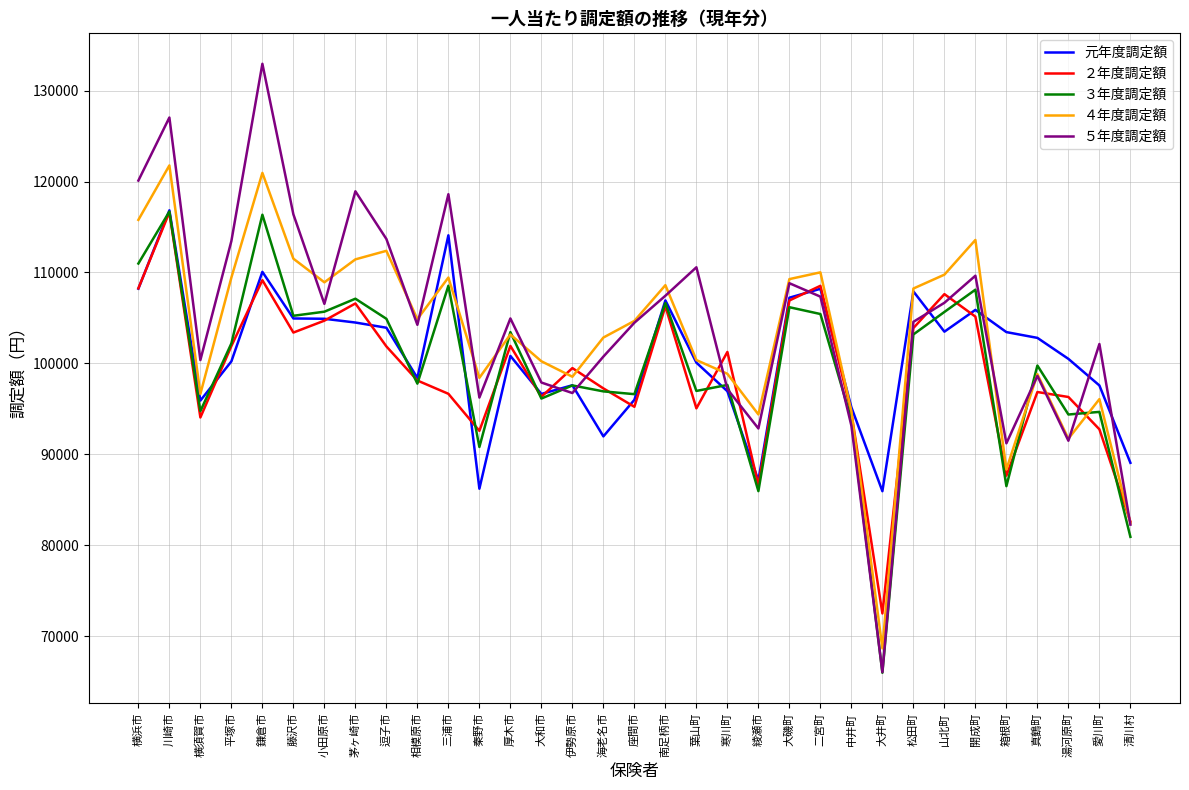

What is the difference between the ３年度調定額 values at 伊勢原市 and 綾瀬市?

11627